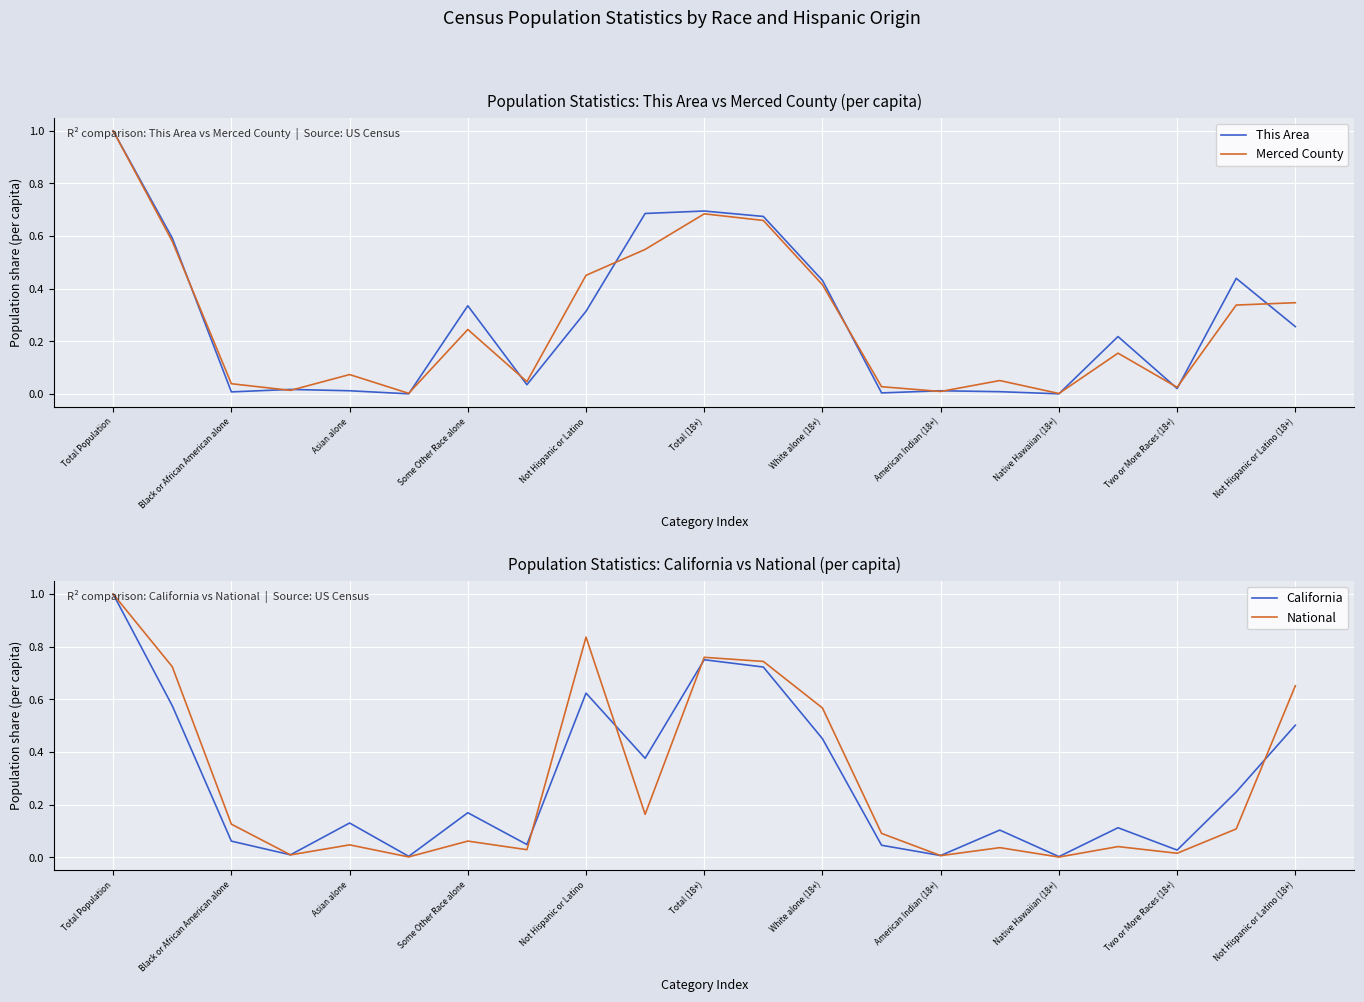

The value of National at Some Other Race alone is 0.0. True or false?

False